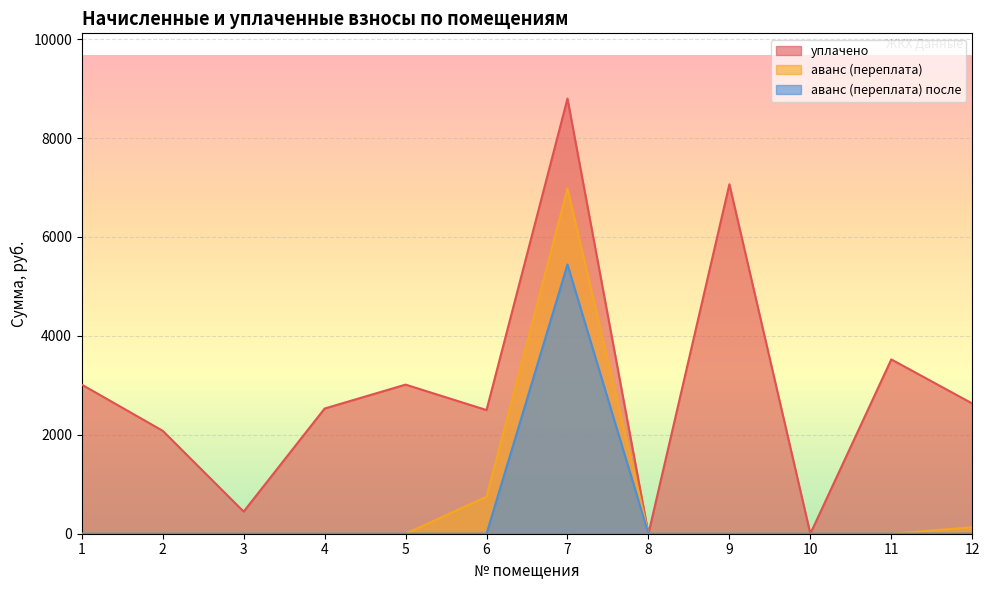

Reading left to right, transcribe all the data shown in this chart.

уплачено: 1=3014.5	2=2081.0	3=447.6	4=2531.0	5=3014.5	6=2500.0	7=8796.9	8=0.0	9=7065.2	10=0.0	11=3523.8	12=2633.0
аванс (переплата): 1=0.0	2=0.0	3=0.0	4=0.0	5=0.0	6=748.9	7=6977.0	8=0.0	9=0.0	10=0.0	11=0.0	12=130.6
аванс (переплата) после: 1=0.0	2=0.0	3=0.0	4=0.0	5=0.0	6=0.0	7=5442.6	8=0.0	9=0.0	10=0.0	11=0.0	12=0.7